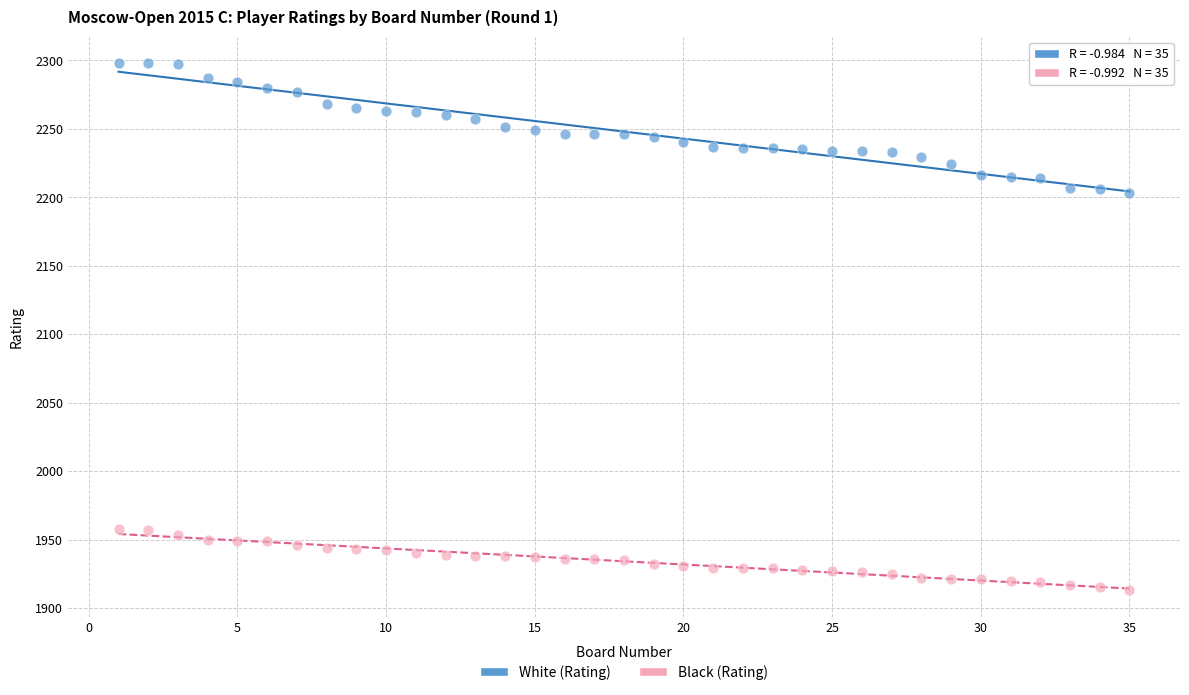

Across all data points, what is the range of Y values (max minus min)?

385